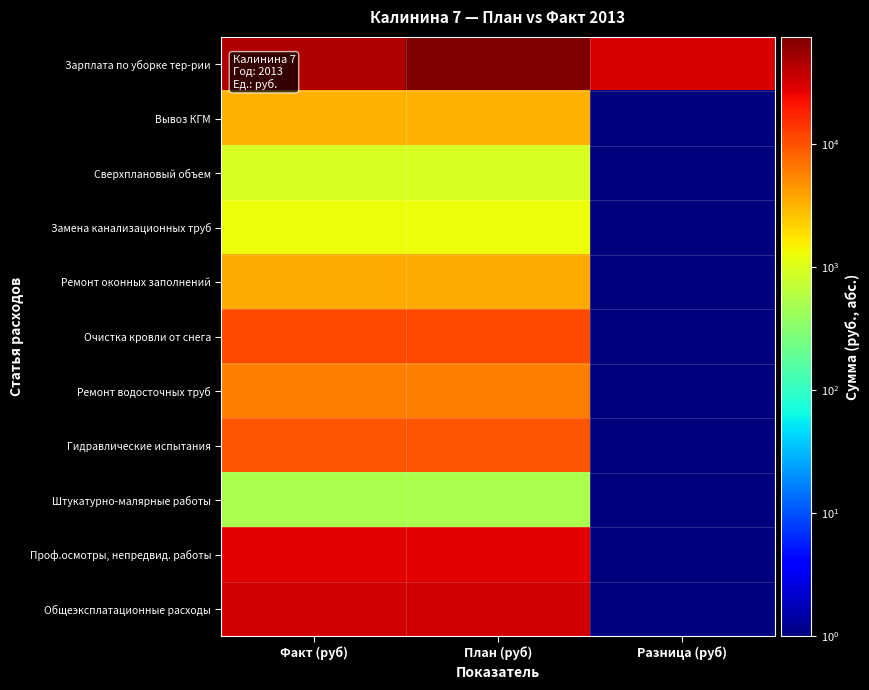

Which series has the largest total across all categories?

Зарплата по уборке тер-рии